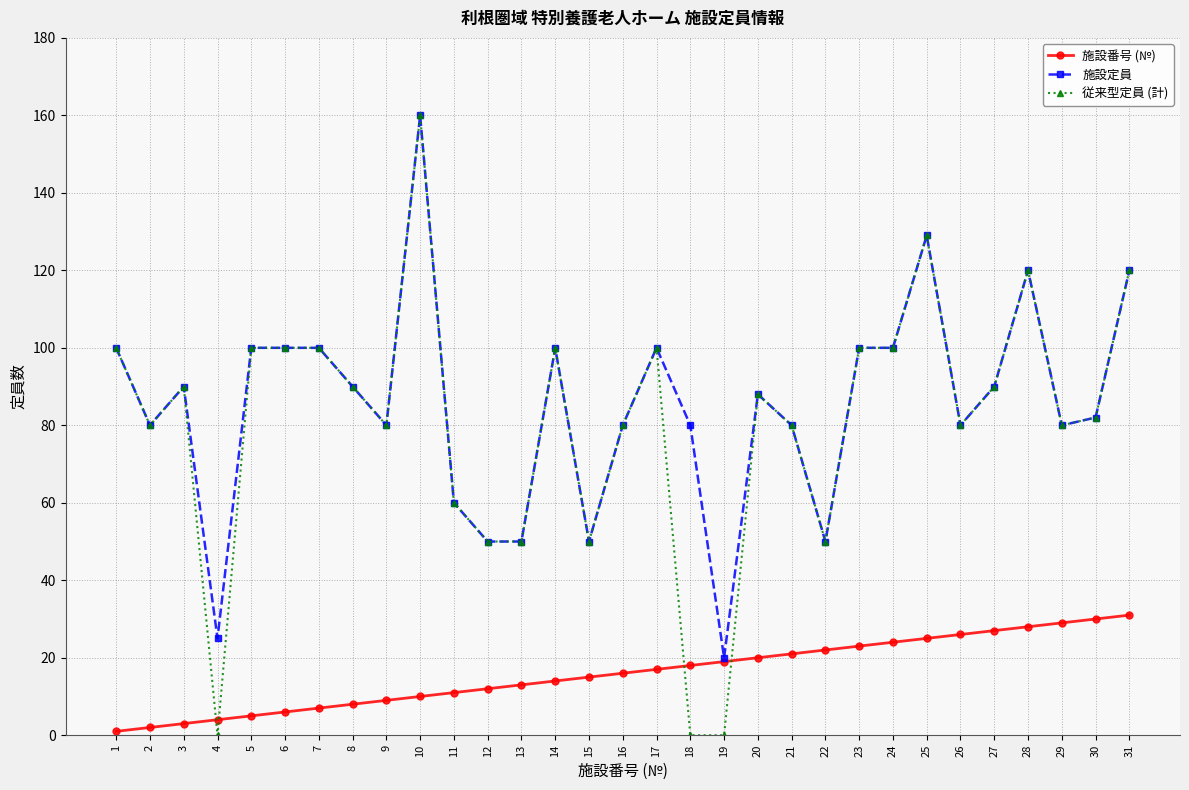

Is it true that 従来型定員 (計) equals 100 at 6?

True